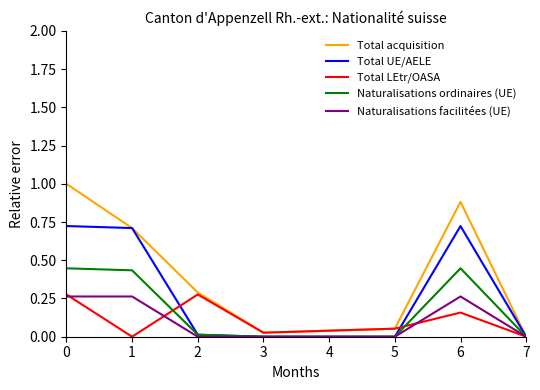

At which label does Total acquisition reach its minimum?

7